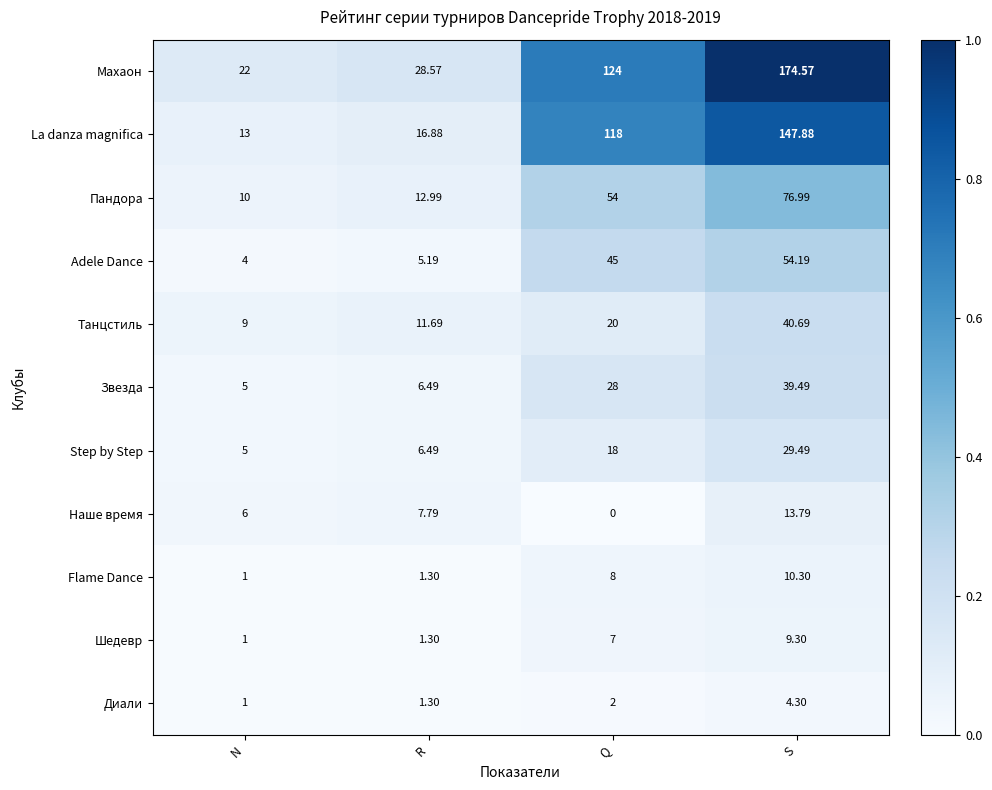

What is the difference between the highest and lowest values at R?

27.3